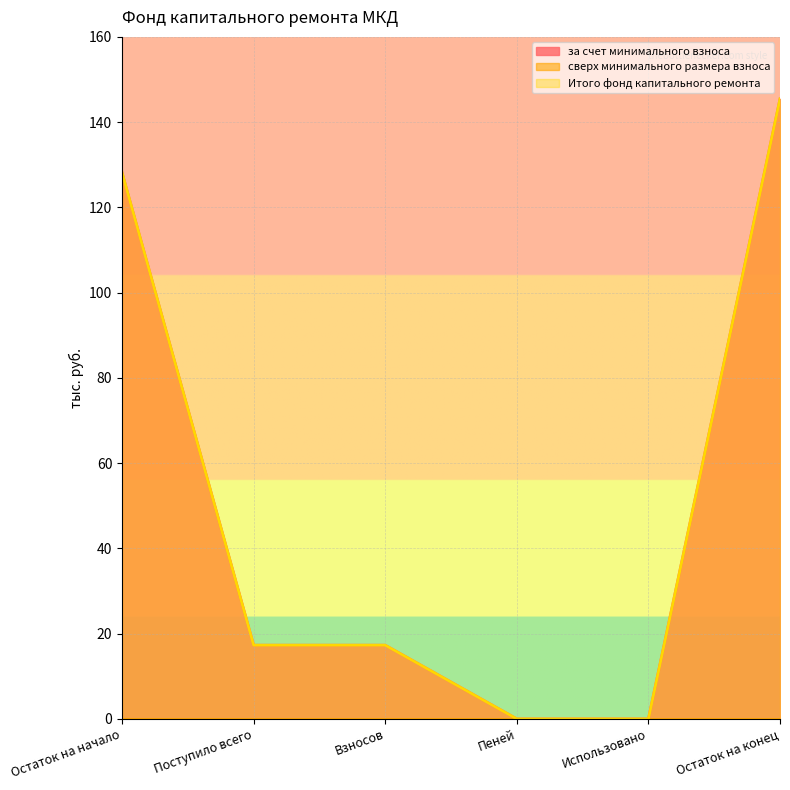

How many data points does each series have?

6